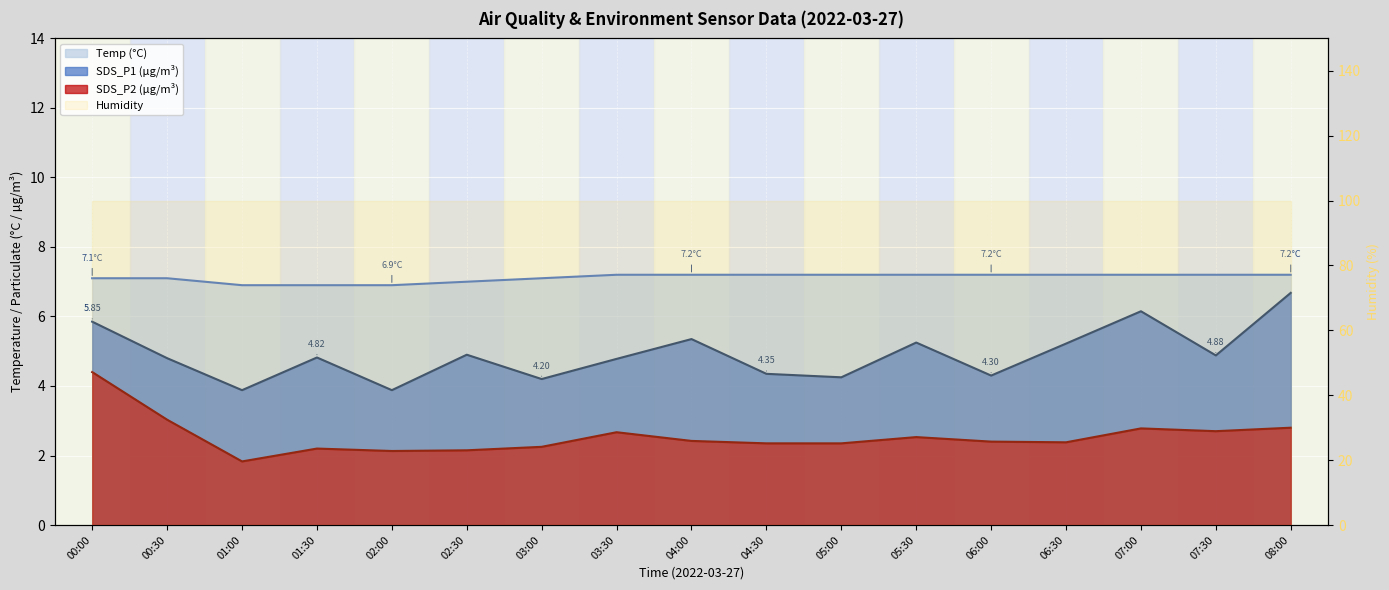

Rank the series at 02:00 from lowest to highest value.

SDS_P2, SDS_P1, Temp